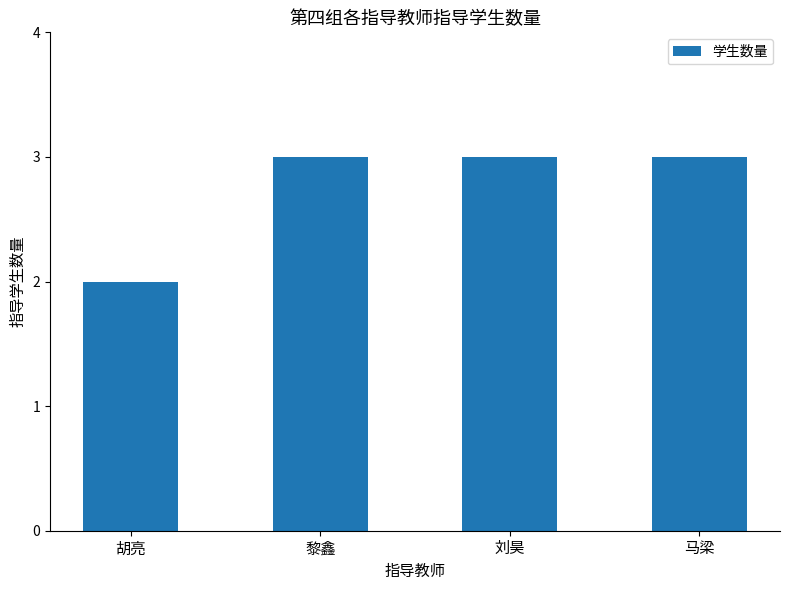

What is the label of the 3rd bar from the left?

刘昊